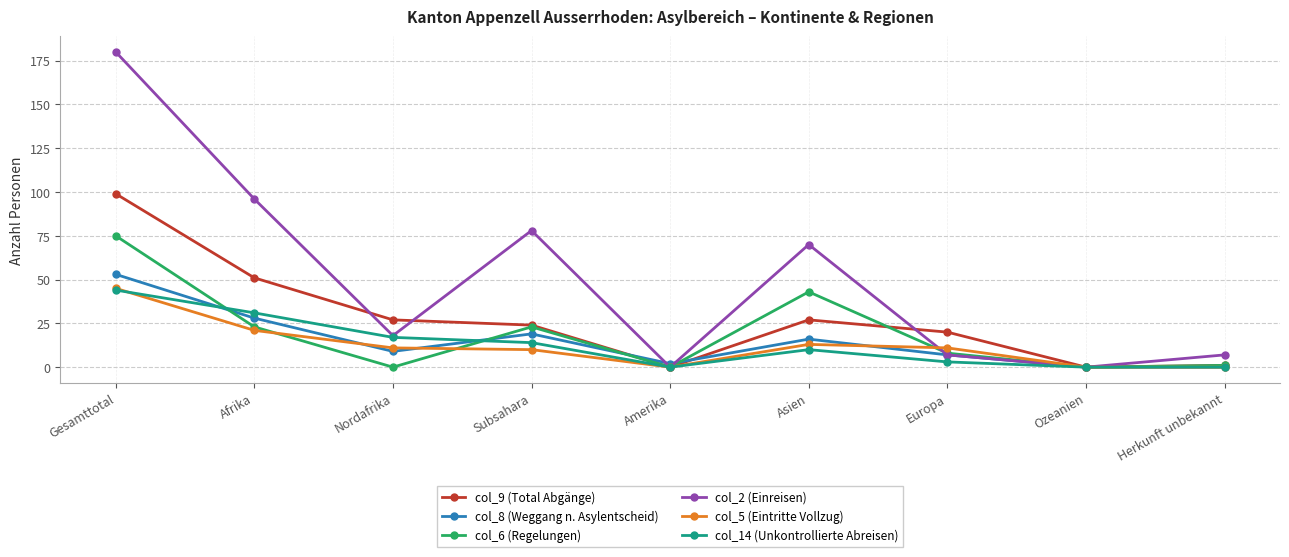

What is the label of the 6th point from the left?

Asien